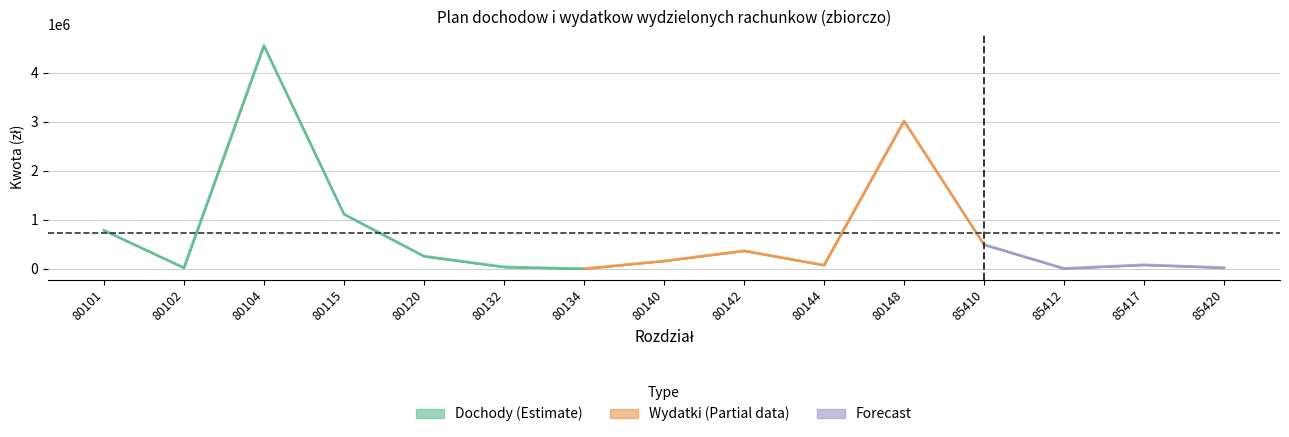

What is the maximum value shown in the chart?

4553379.9